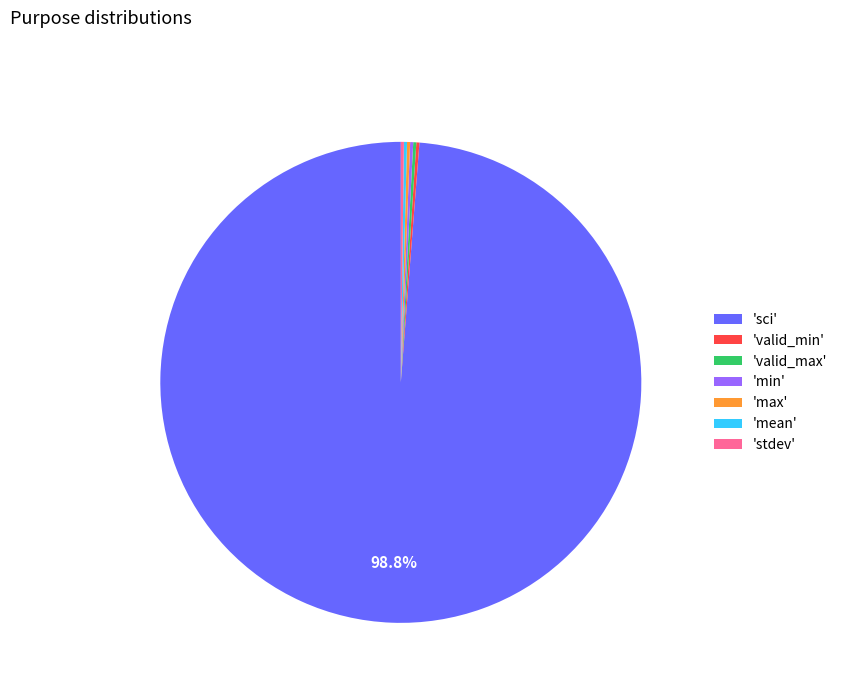

Which category accounts for the majority?

'sci'